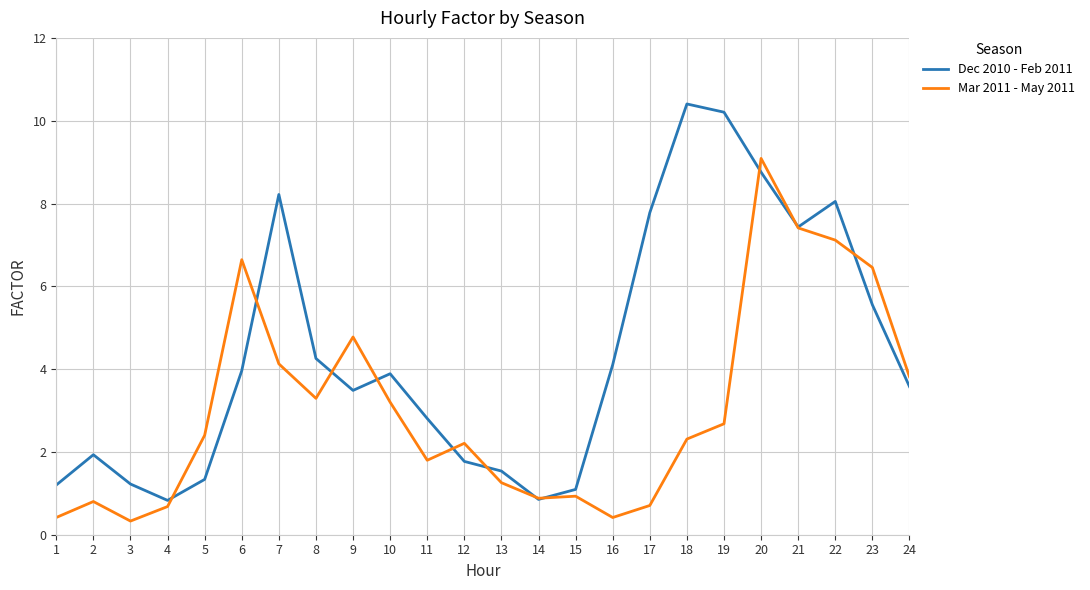

What is the total value across all series at 24?

7.4